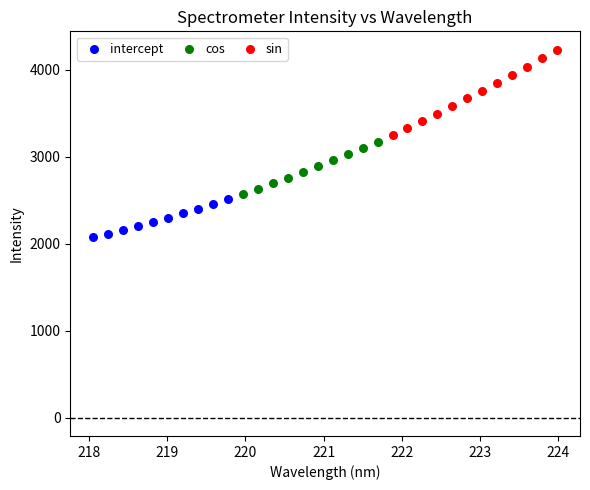

Which series reaches the maximum Y coordinate?

sin